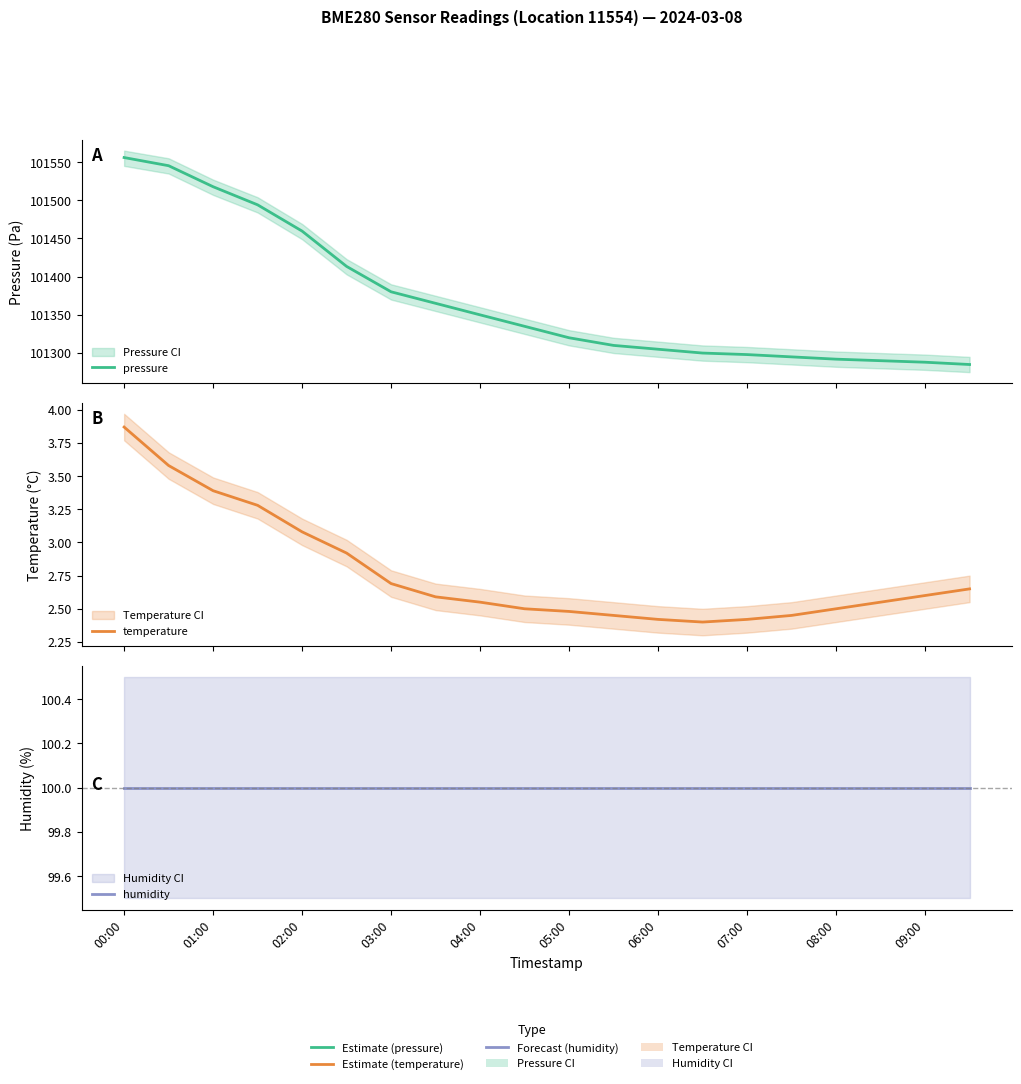

Which series has the widest spread of values?

pressure